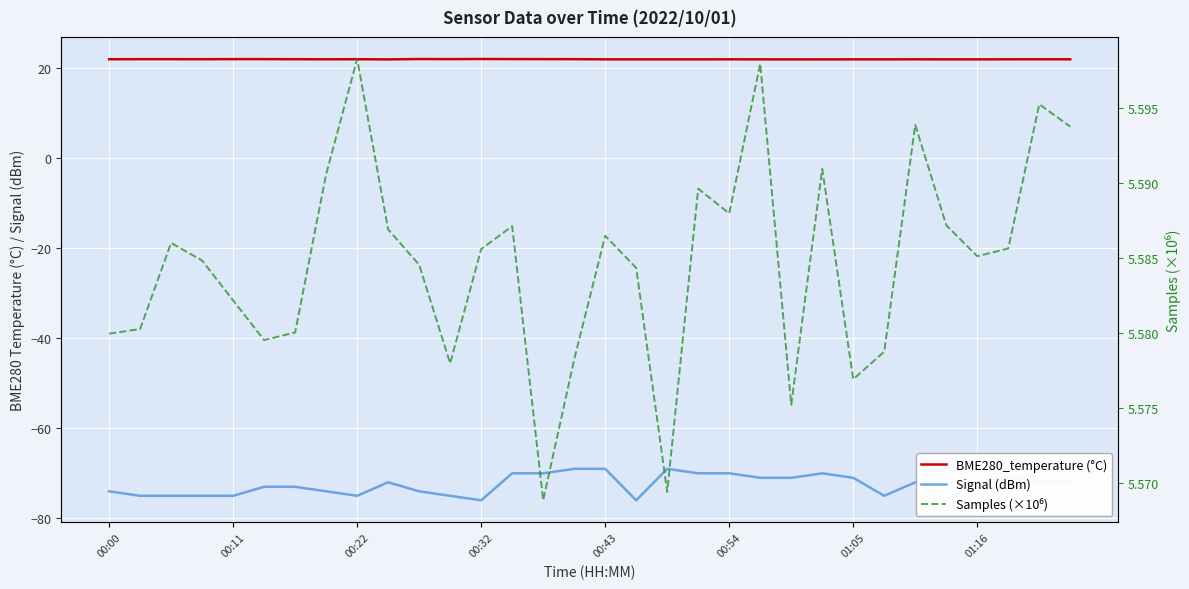

Is the value of Signal (dBm) at 23 greater than the value of BME280_temperature (°C) at 16?

No